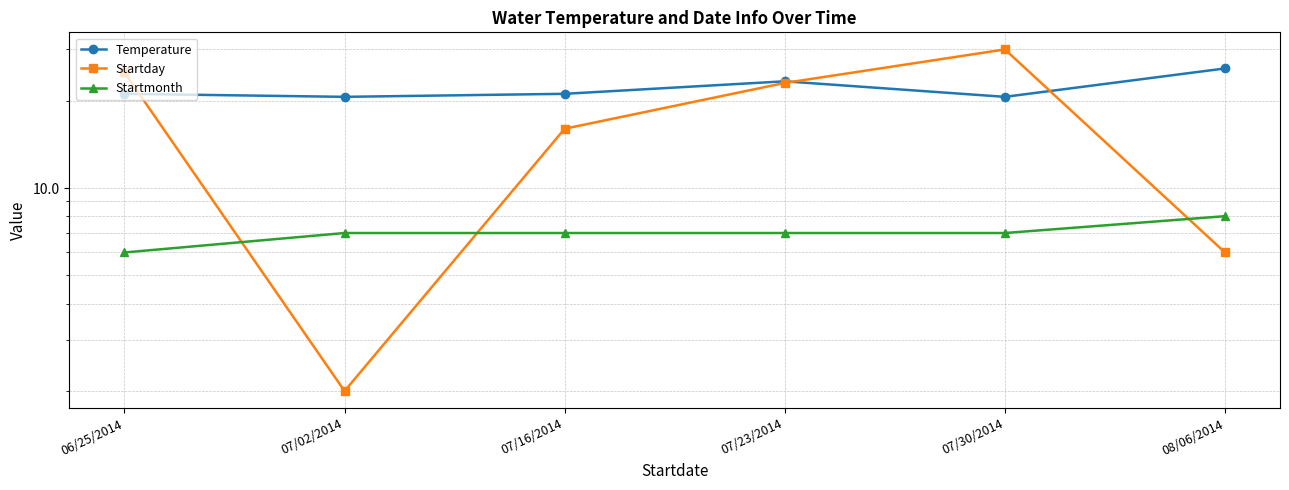

What is the label of the 6th point from the right?

06/25/2014